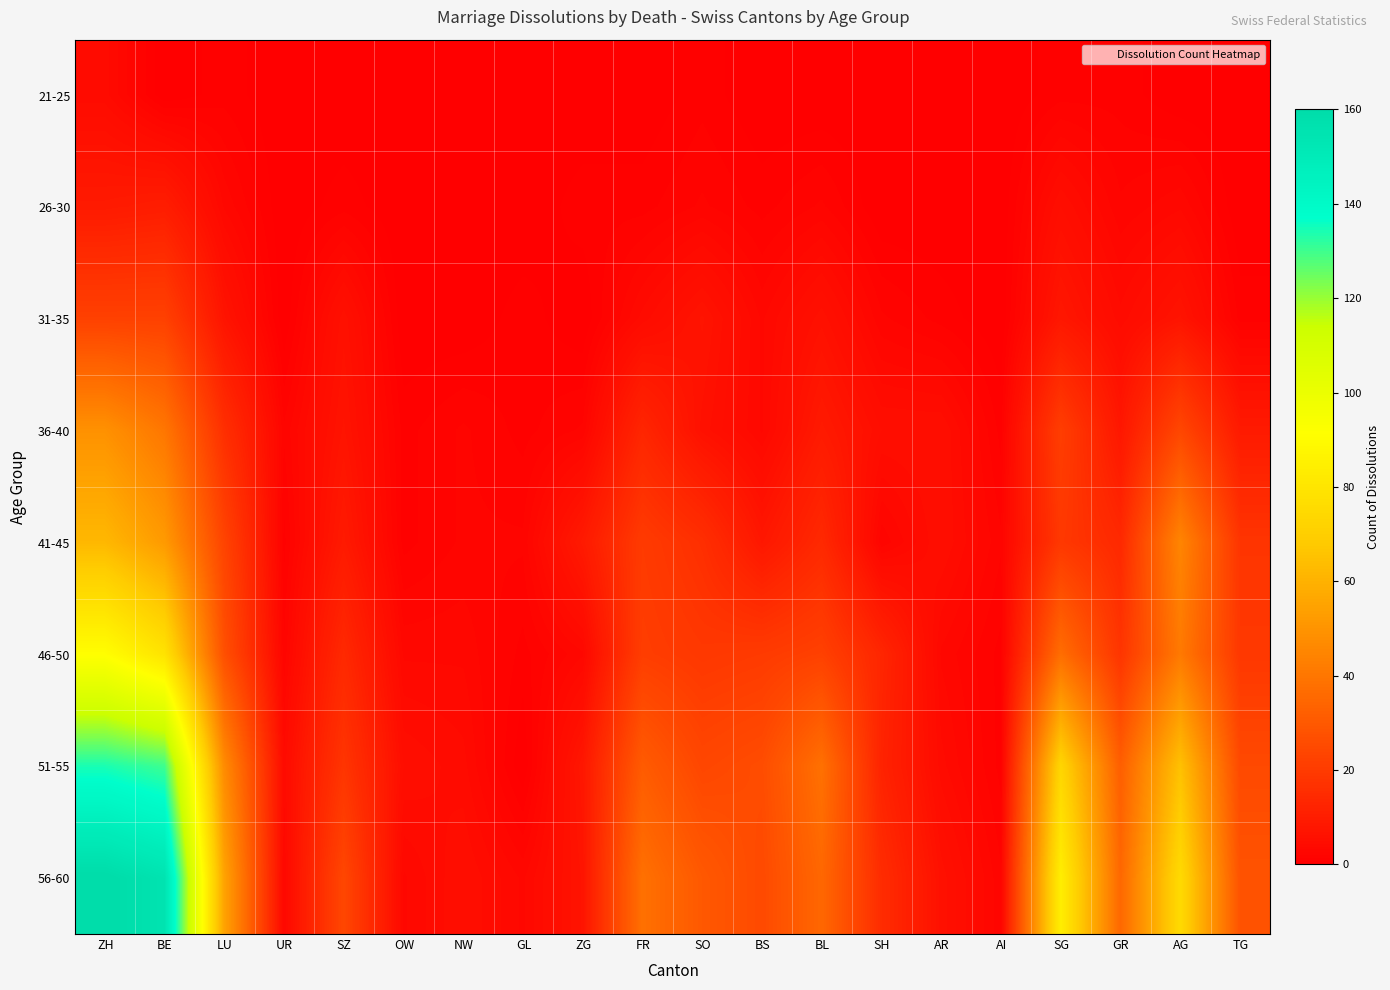

Which label corresponds to the smallest value in the chart?

BE